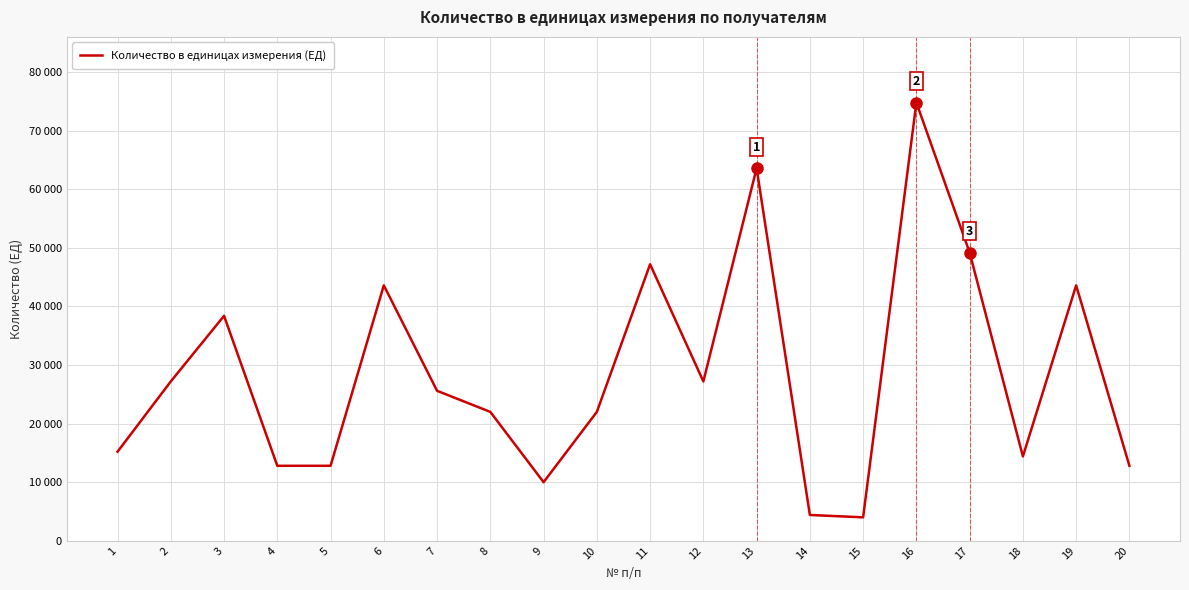

What is the ratio of the value at 8 to the value at 19?

0.5